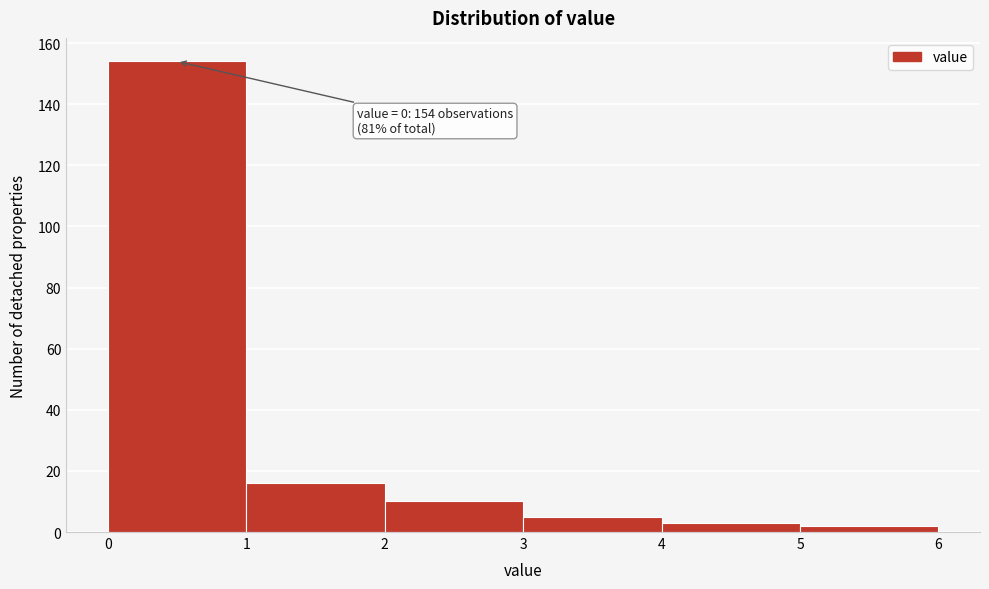

Over which range of the x-axis is the bar tallest?

0 to 1